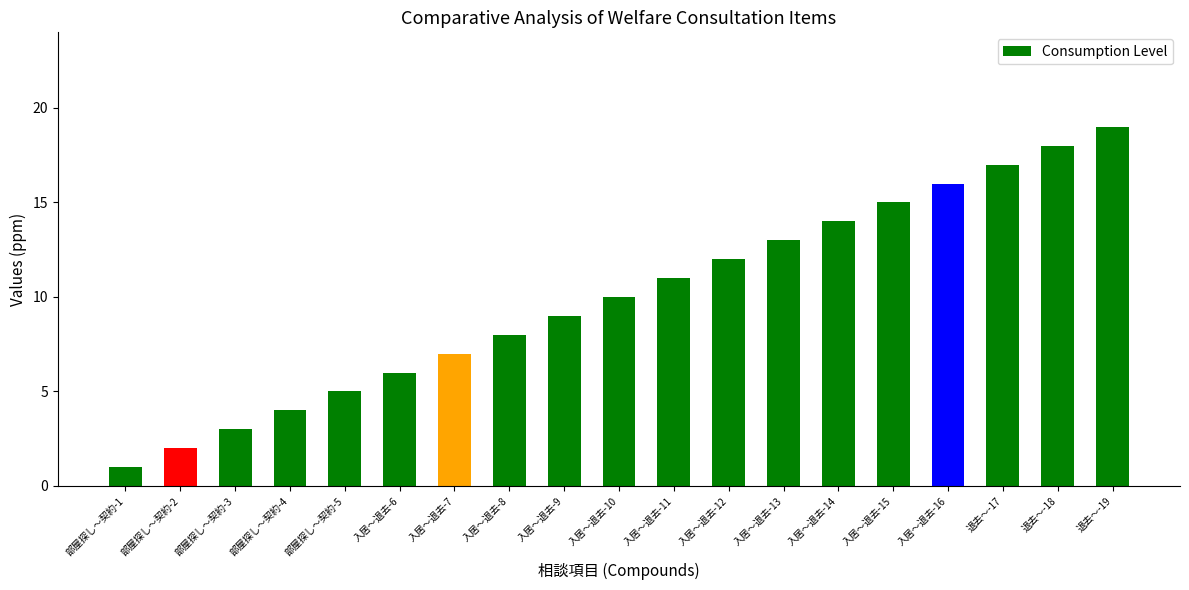

Read the value at 入居～退去-12.

12